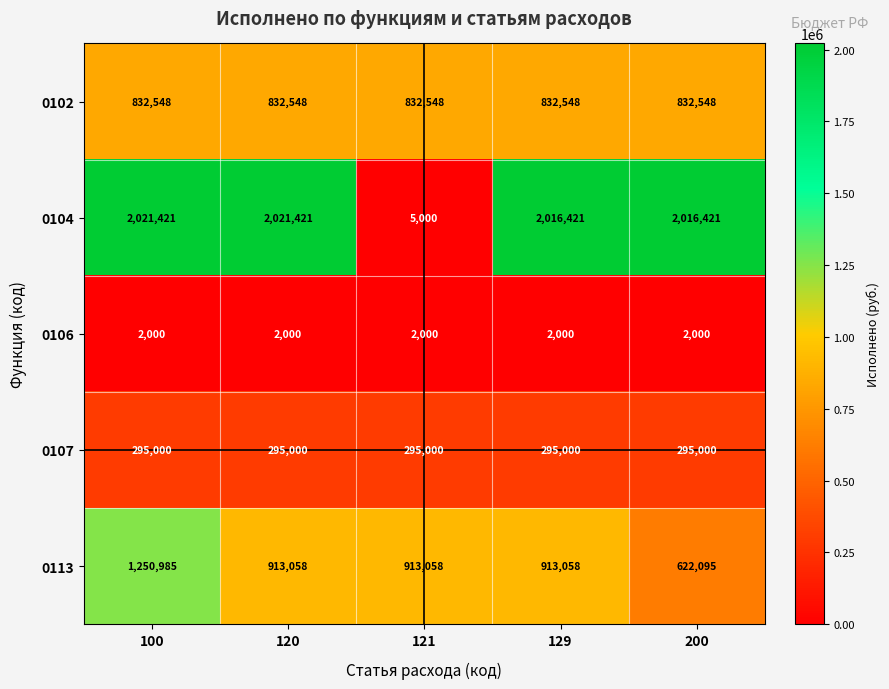

Rank the series at 120 from highest to lowest value.

0104, 0113, 0102, 0107, 0106